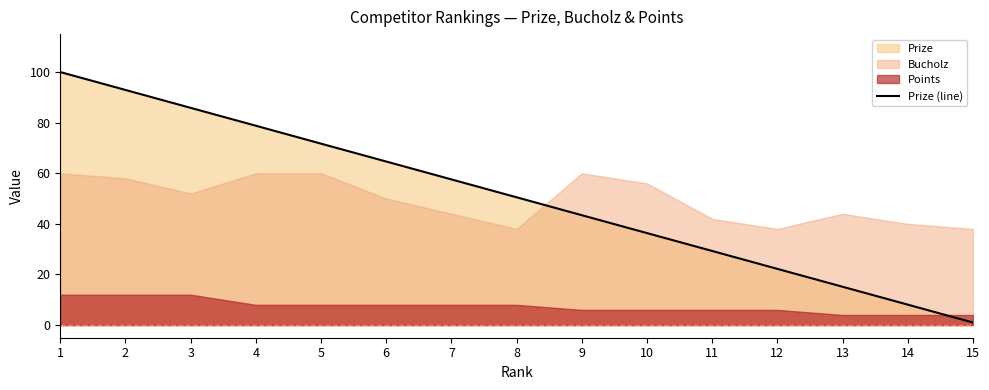

Count the number of values greater than 50.

8